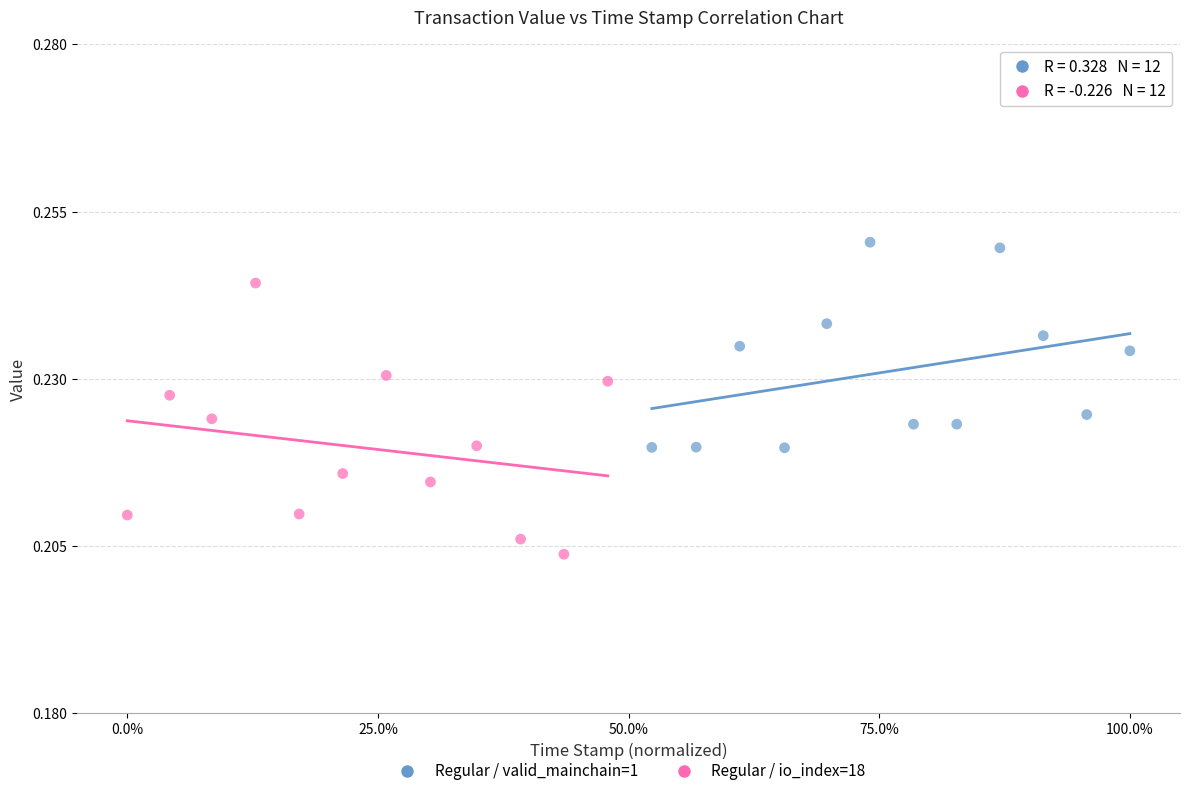

Which series has the largest Y range (max minus min)?

Regular / io_index=18